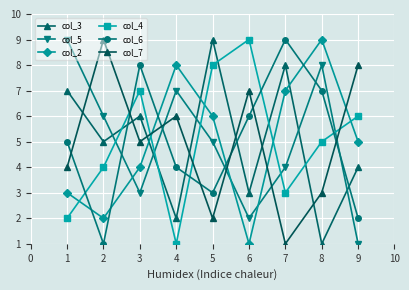

What is the value of the col_7 point at the 5th from the left?

2